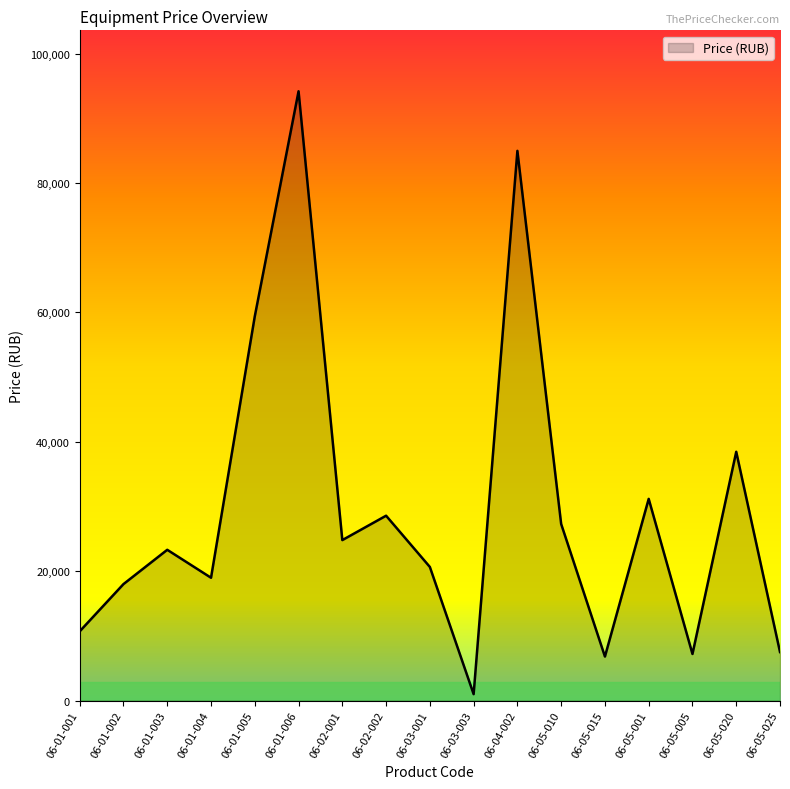

What is the difference between the maximum and minimum values?

93180